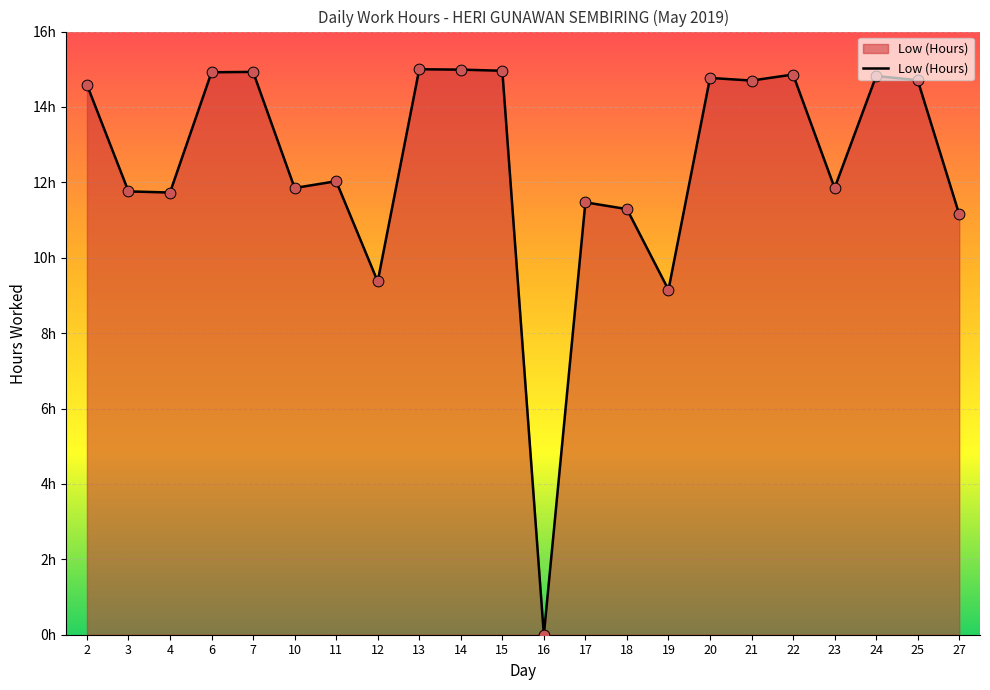

Which has a higher value, 19 or 3?

3